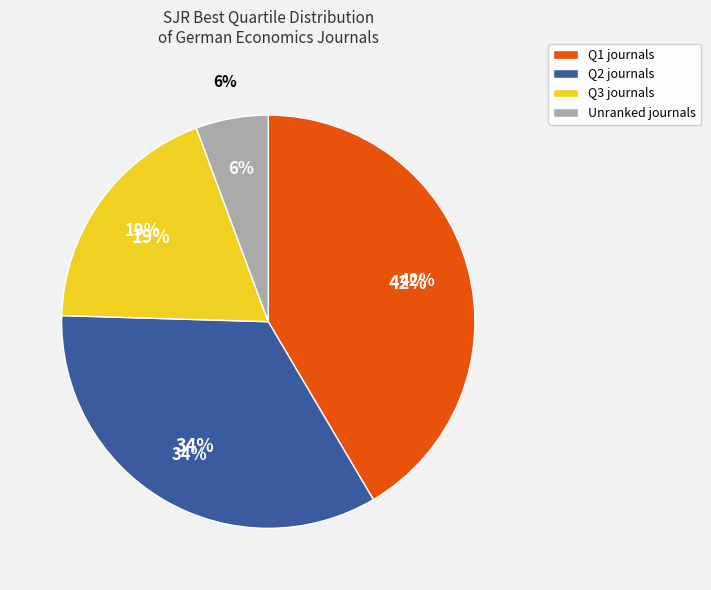

To the nearest percent, what is the combined percentage of Q3 and Q2?

53%